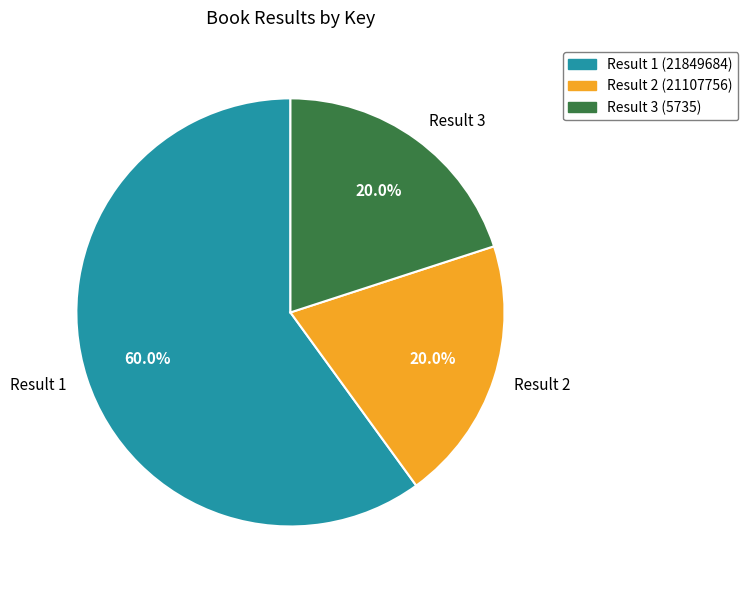

Which slice represents more than half of the pie?

Result 1